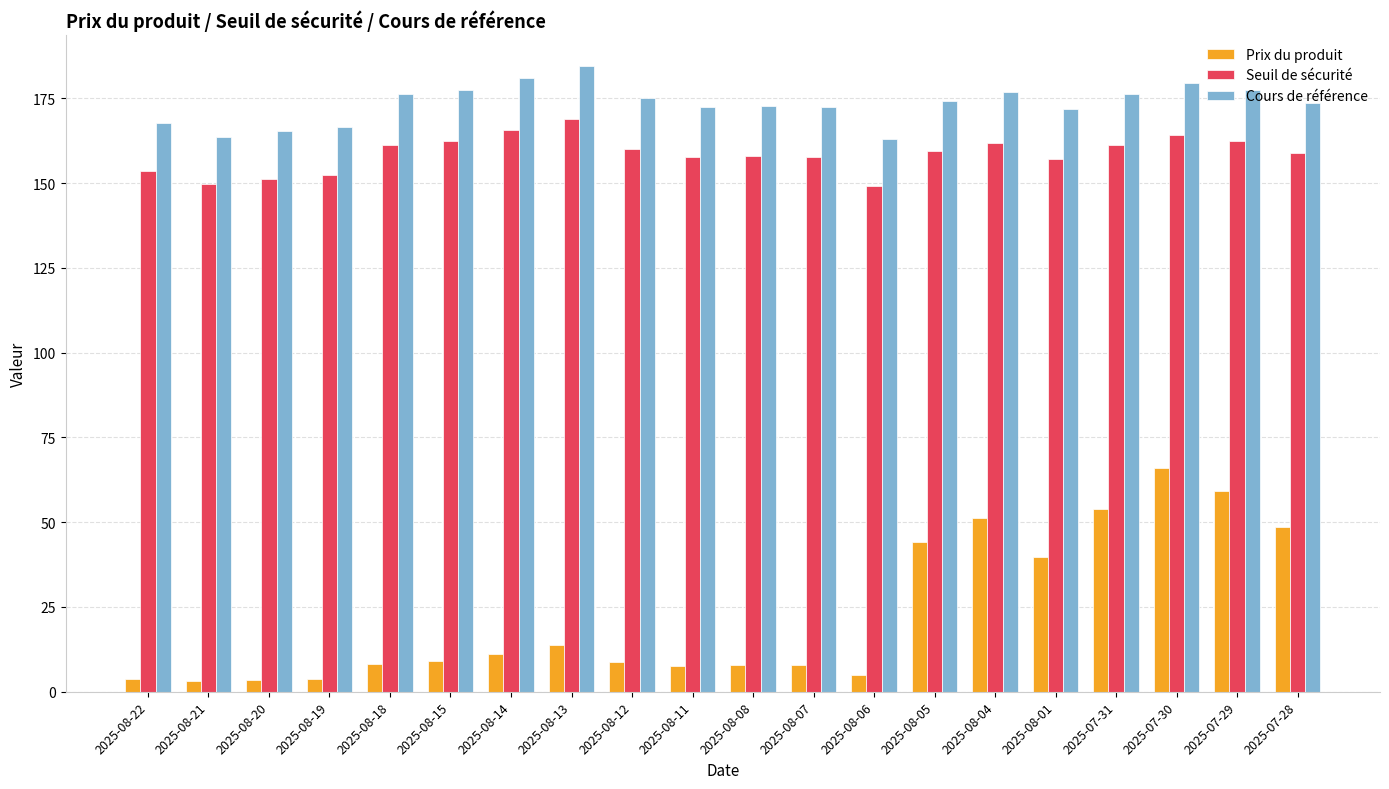

What is the label of the 9th bar from the left?

2025-08-12